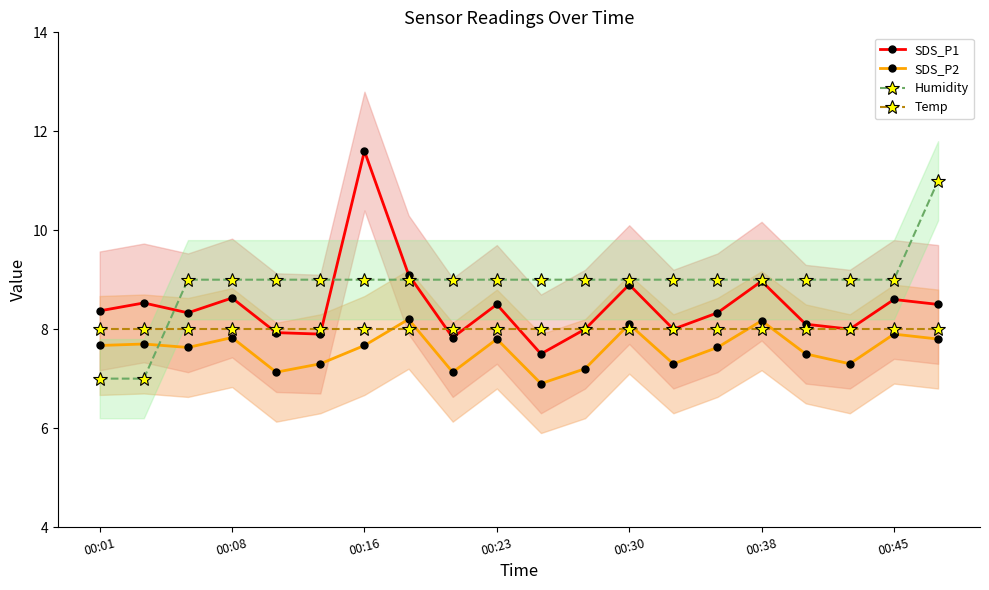

What is the highest value of the SDS_P1 series?

11.6